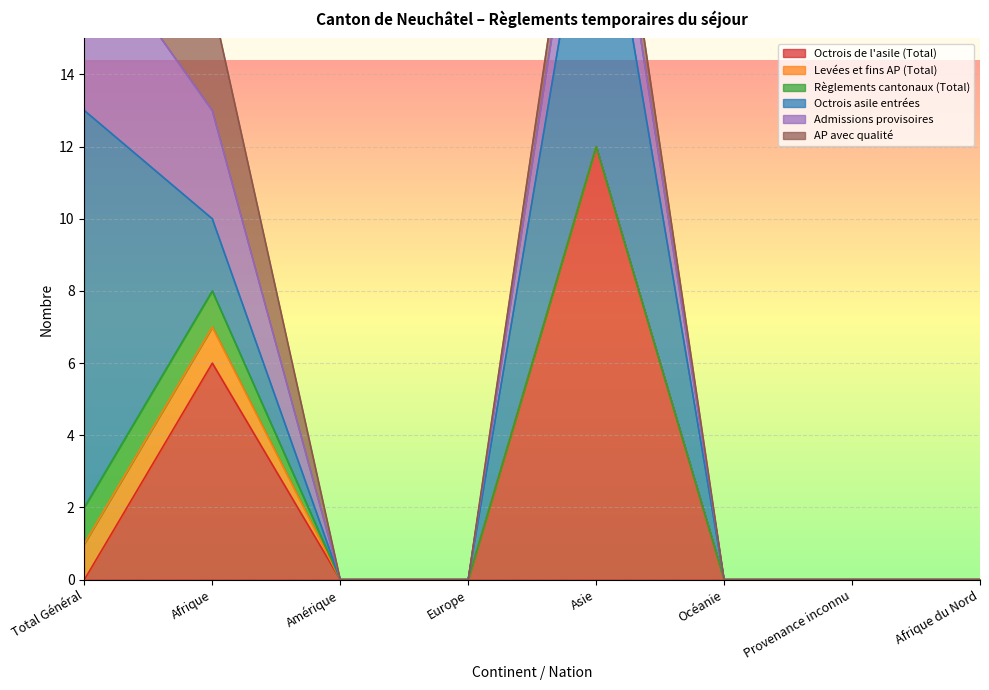

What is the sum of all AP avec qualité values?

8